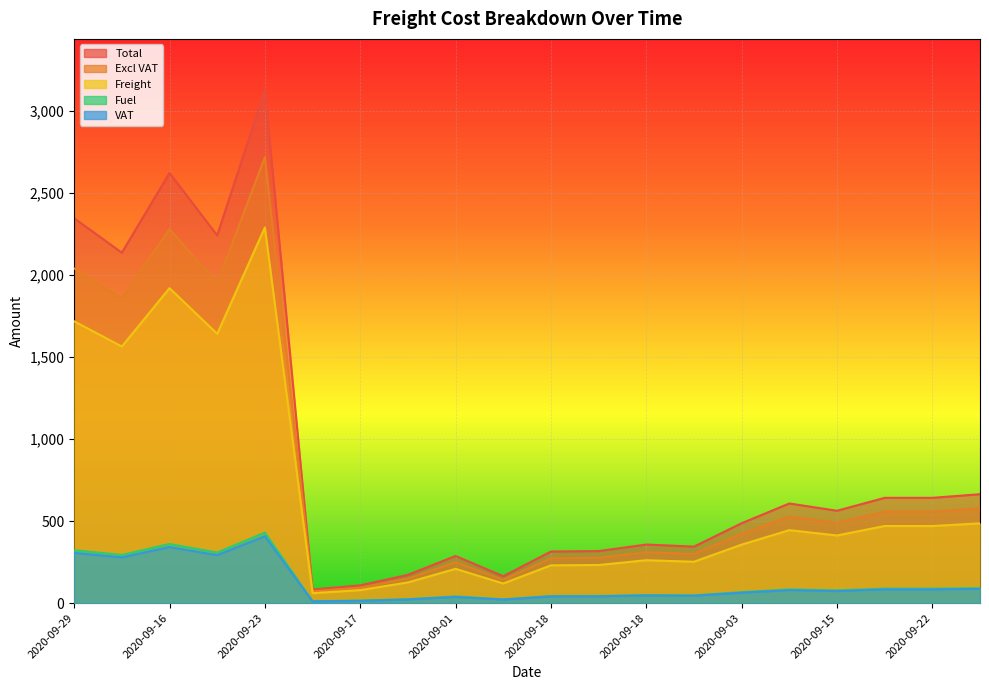

Which has a higher value, 2020-09-22 or 2020-09-15?

2020-09-22